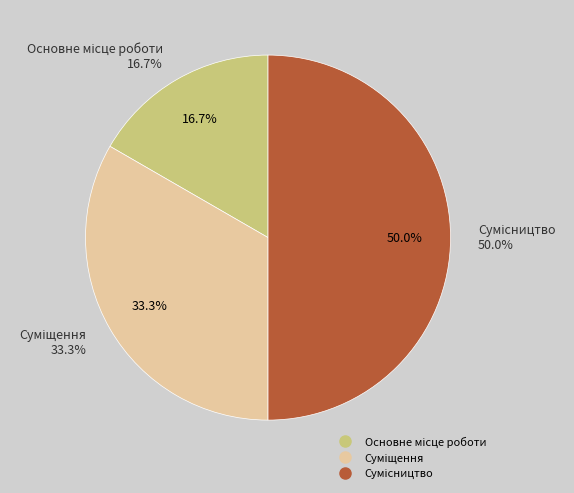

Rank the categories by value from lowest to highest.

Основне місце роботи, Суміщення, Сумісництво